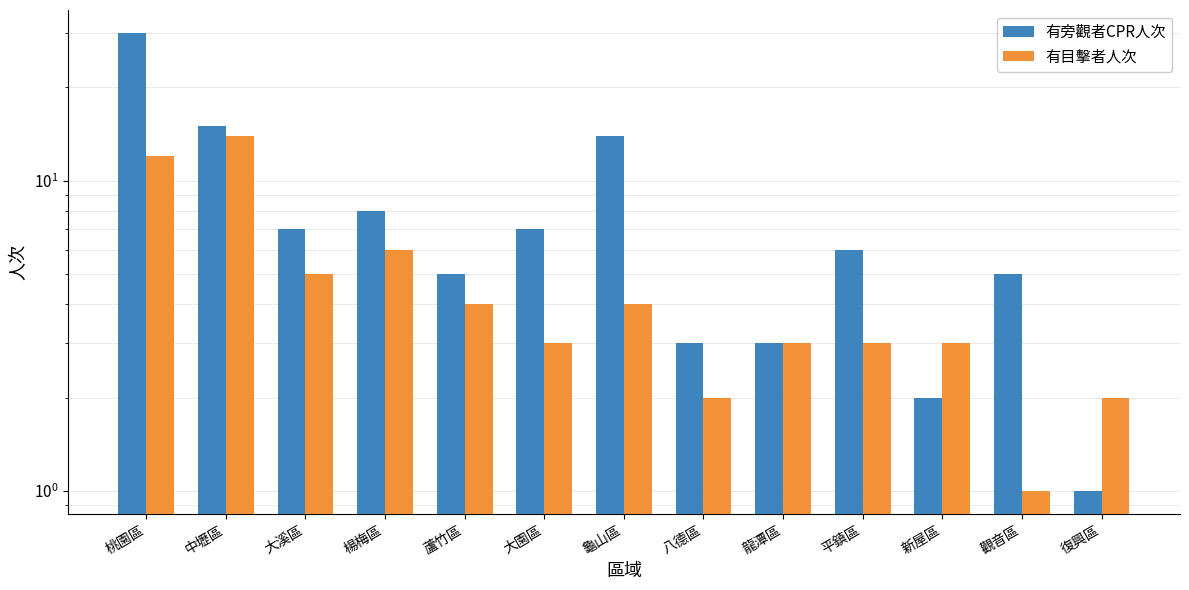

At how many categories does at least one series exceed 3?

9